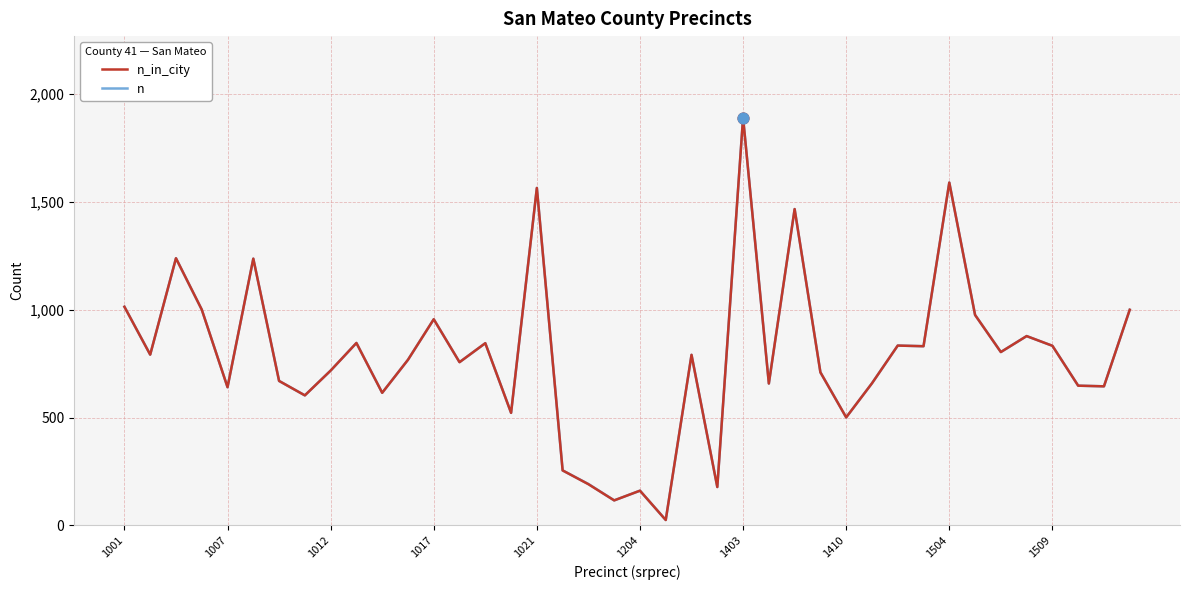

At how many categories does at least one series exceed 1653?

1